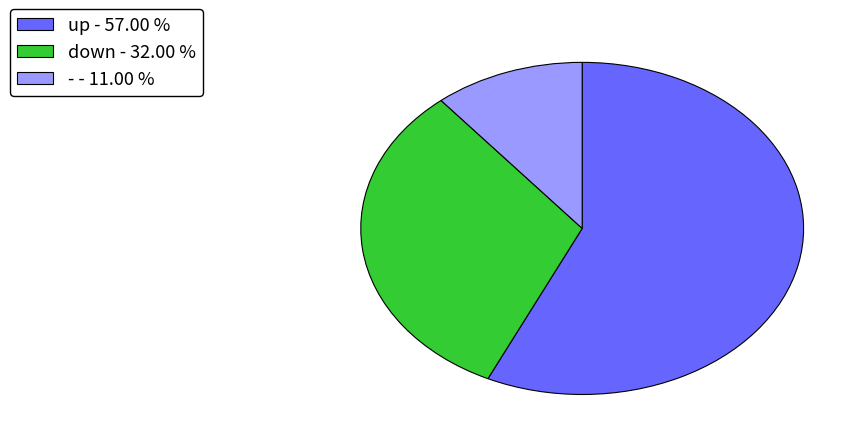

Which slice is the smallest?

-